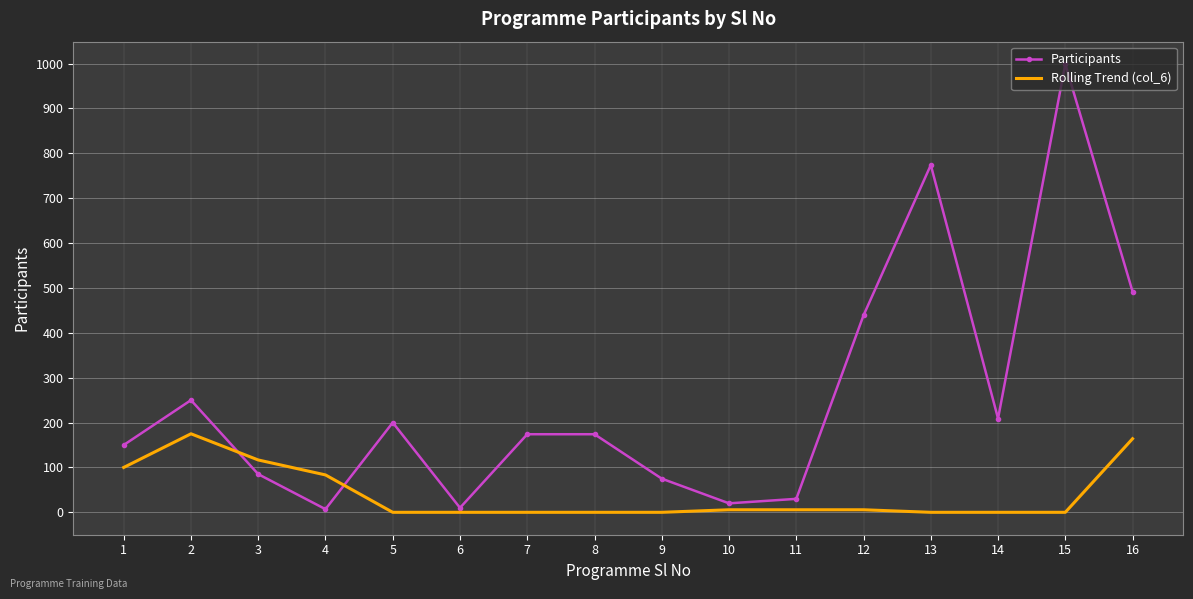

The Rolling Trend (col_6) series shows 100.0 at 1. True or false?

True